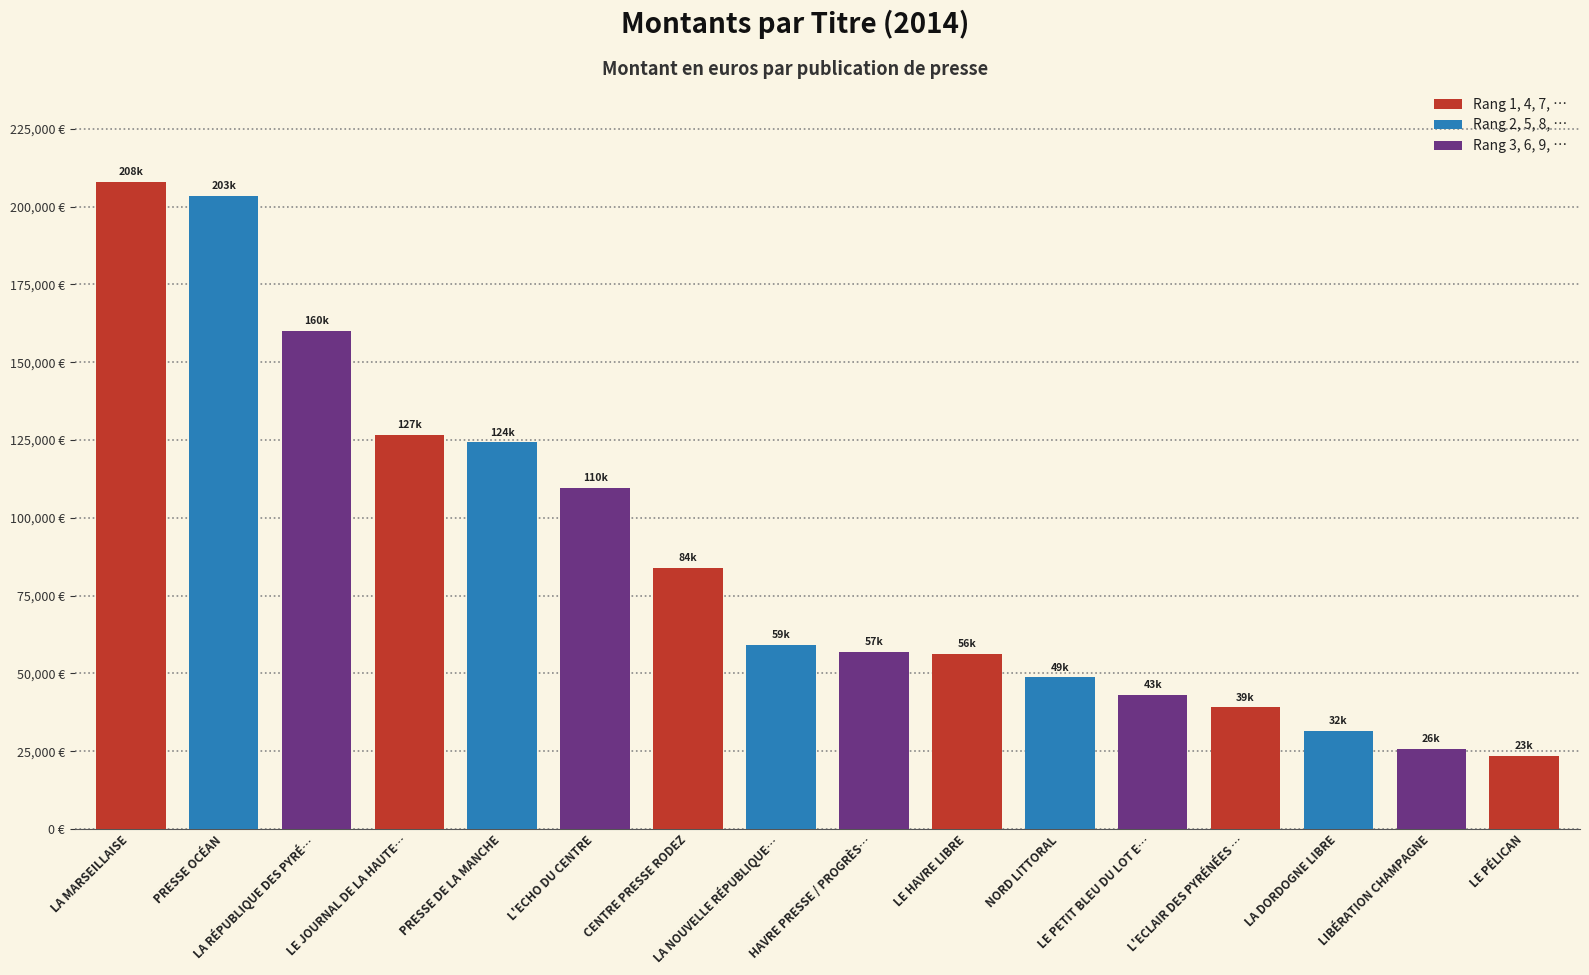

Does the chart contain any negative values?

No